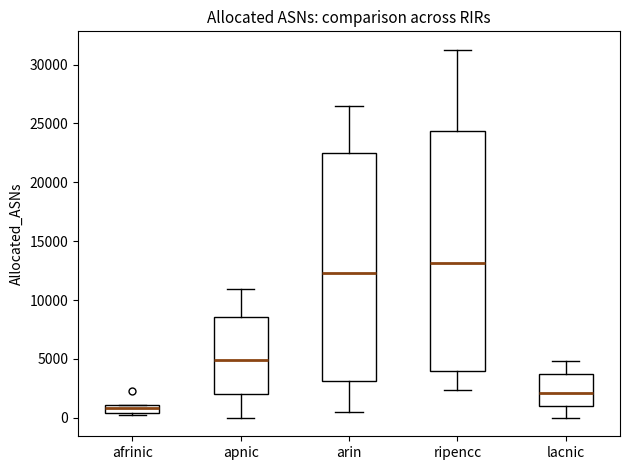

Which box has the highest median line?

ripencc